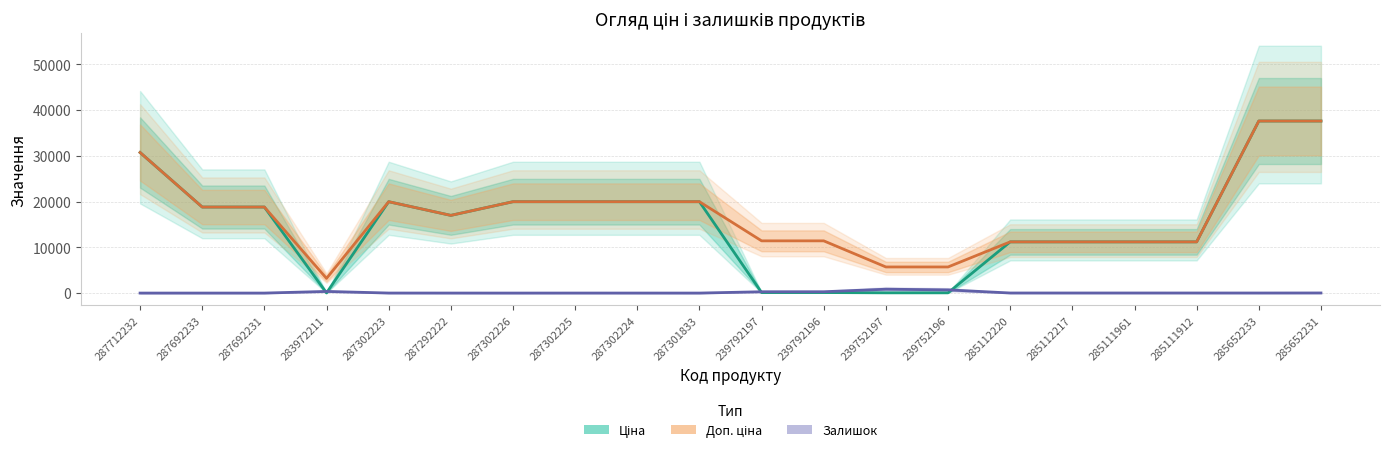

How many interior local peaks does the Доп. ціна series have?

1